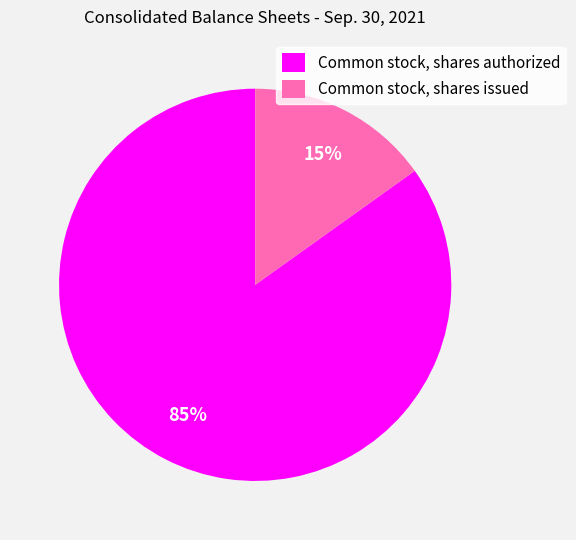

What is the ratio of the value at Common stock, shares issued to the value at Common stock, shares authorized?

0.2